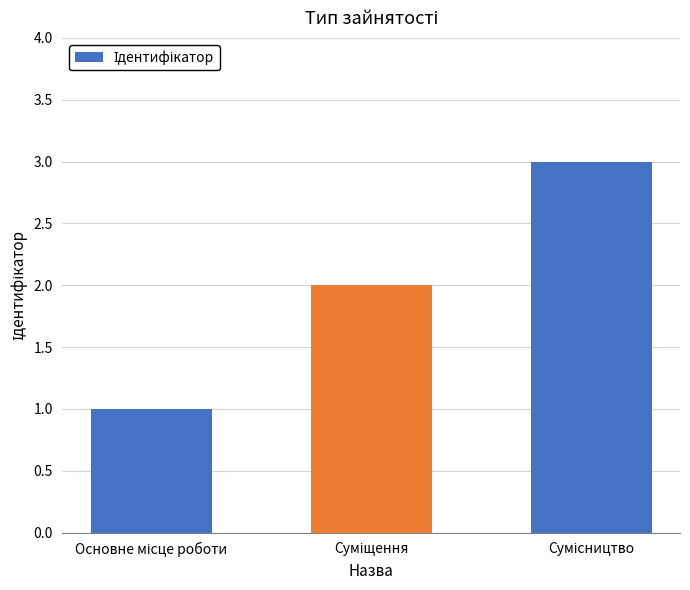

What is the average value?

2